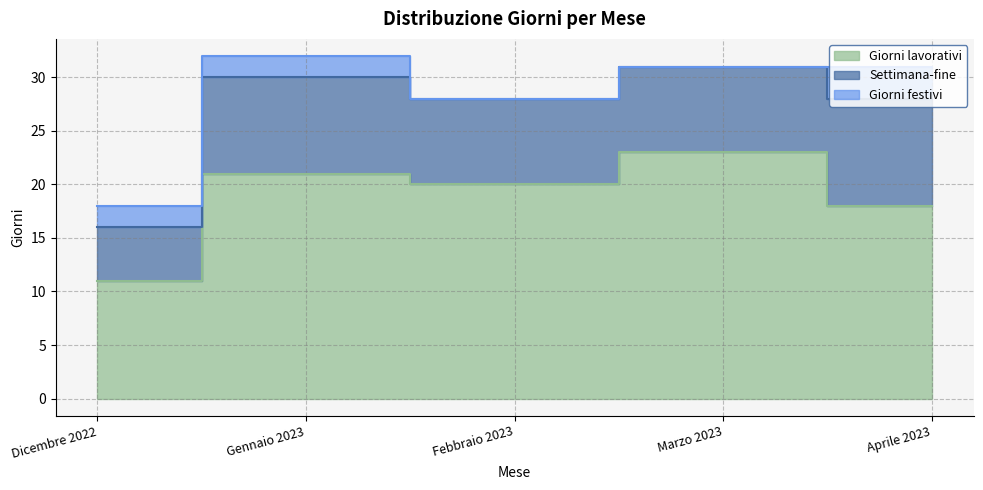

Between Aprile 2023 and Febbraio 2023, which is larger?

Febbraio 2023